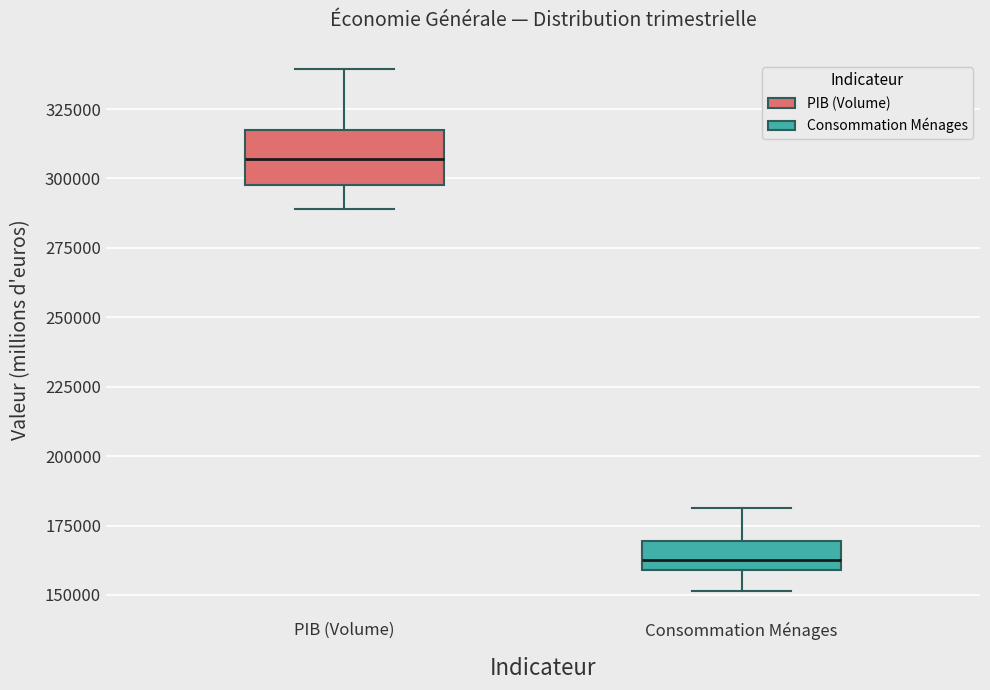

Comparing the boxes themselves (not the whiskers), which one is the tallest?

PIB (Volume)